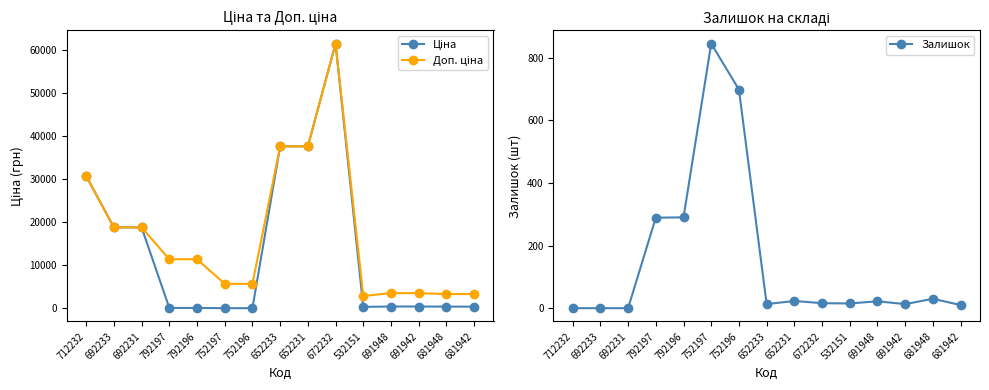

Which series has the largest range (max minus min)?

Ціна